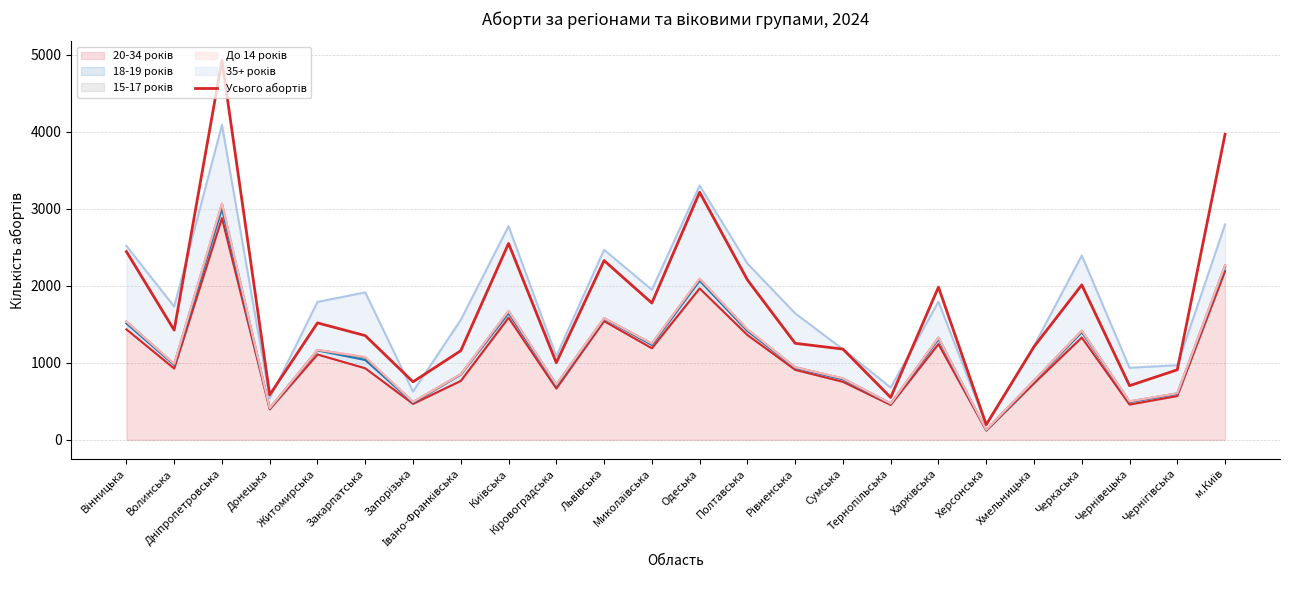

The chart shows a value of 1253 at Рівненська. True or false?

True